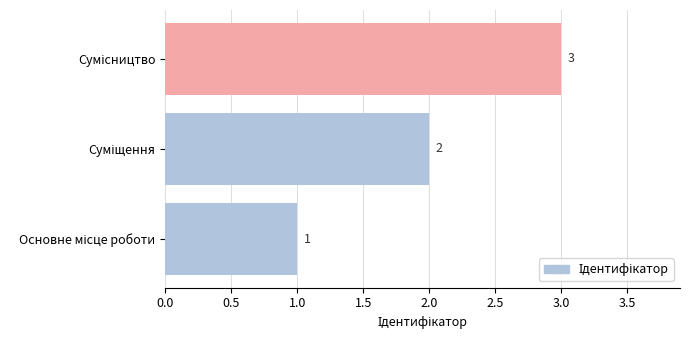

What is the sum of all values?

6